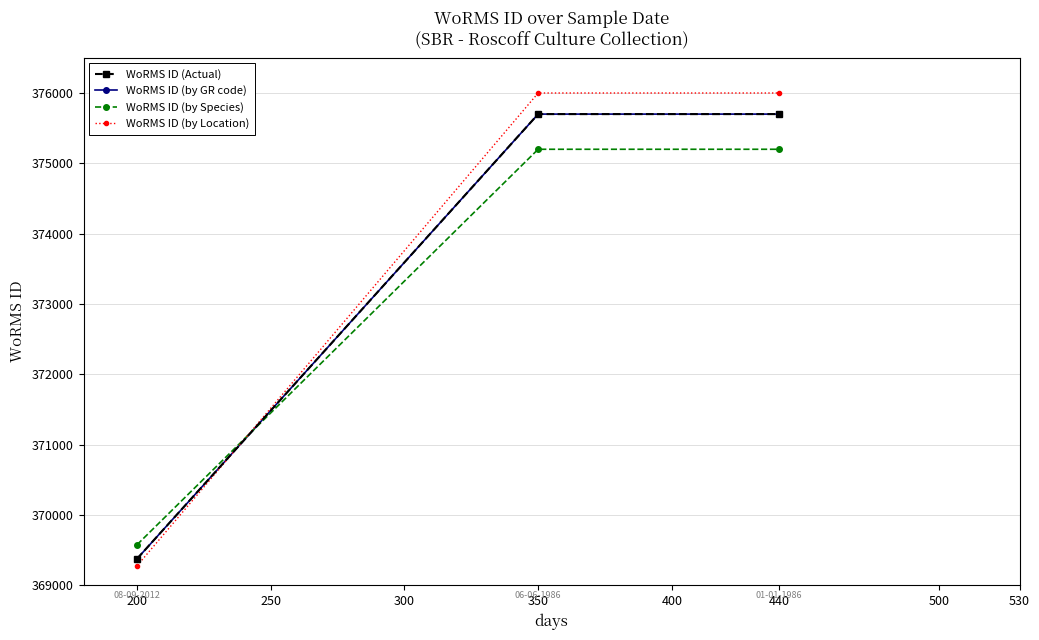

Is this an area chart (filled region under the line)?

No